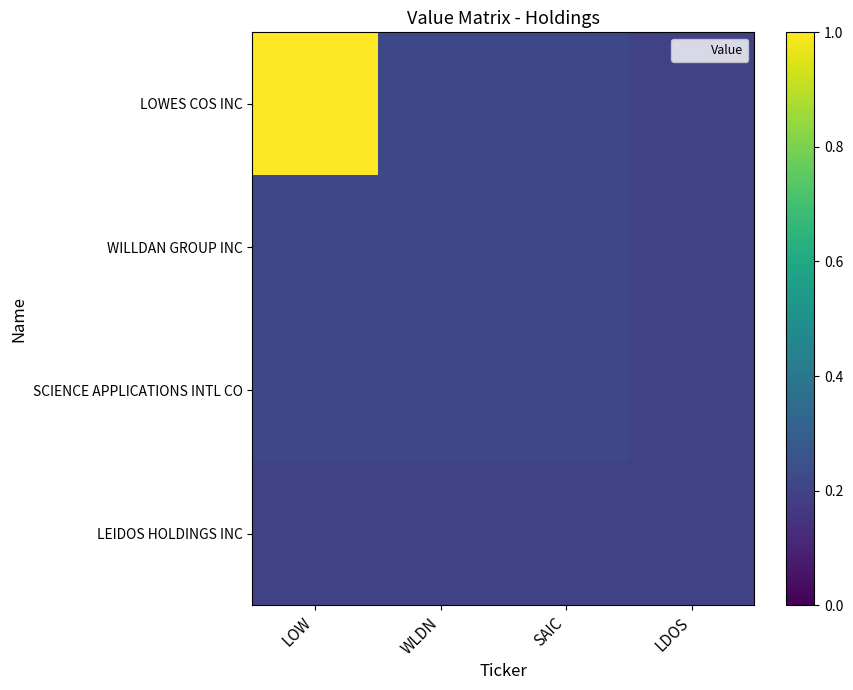

Reading right to left, what are all the values shown in this chart?

LOWES COS INC: LDOS=0.2	SAIC=0.2	WLDN=0.2	LOW=1.0
WILLDAN GROUP INC: LDOS=0.2	SAIC=0.2	WLDN=0.2	LOW=0.2
SCIENCE APPLICATIONS INTL CO: LDOS=0.2	SAIC=0.2	WLDN=0.2	LOW=0.2
LEIDOS HOLDINGS INC: LDOS=0.2	SAIC=0.2	WLDN=0.2	LOW=0.2